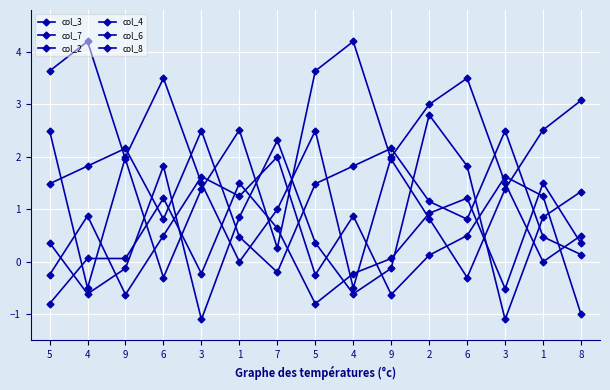

How many values in col_8 are above zero?

14